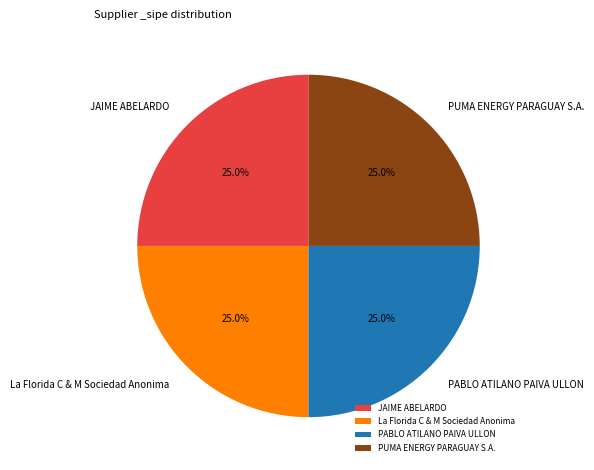

Does JAIME ABELARDO account for over 50% of the chart?

No